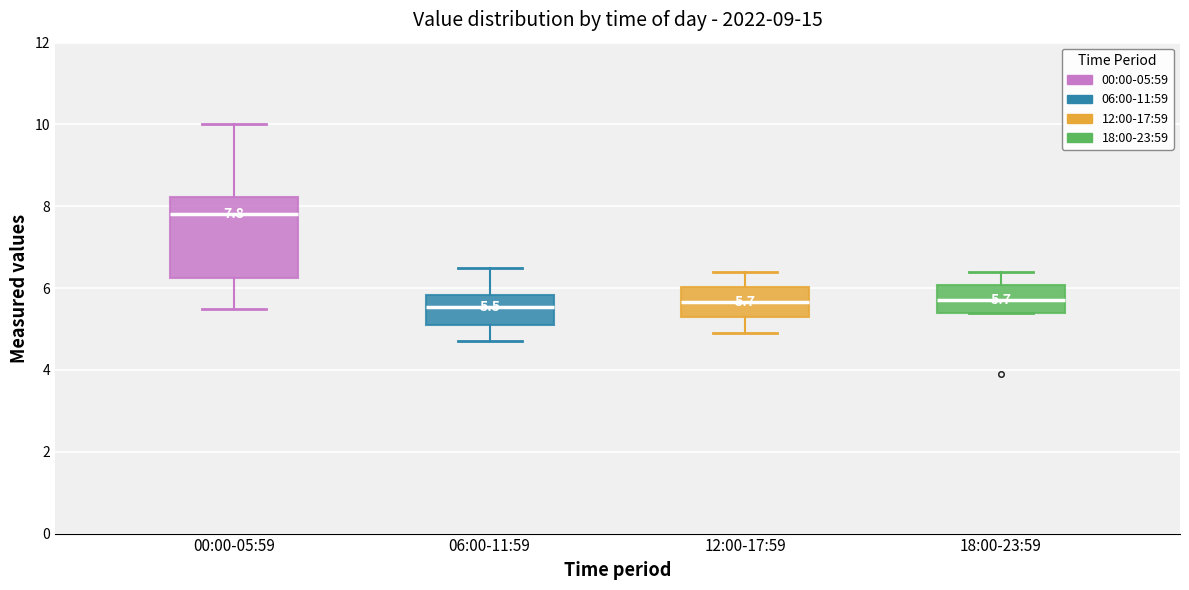

Which box has the highest median line?

00:00-05:59